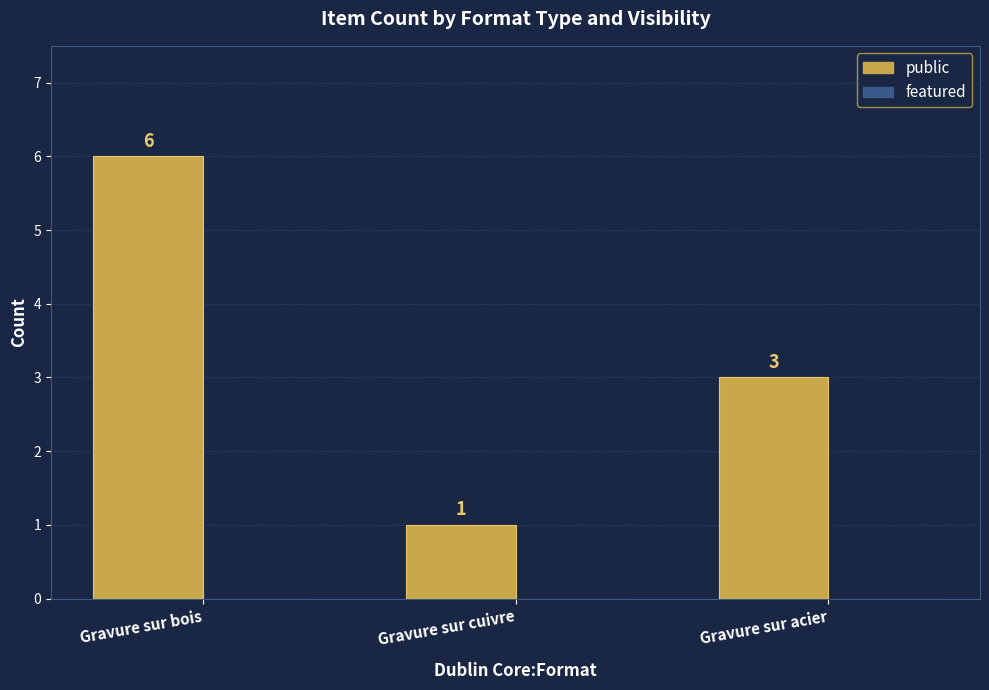

How many distinct data groups are displayed?

1